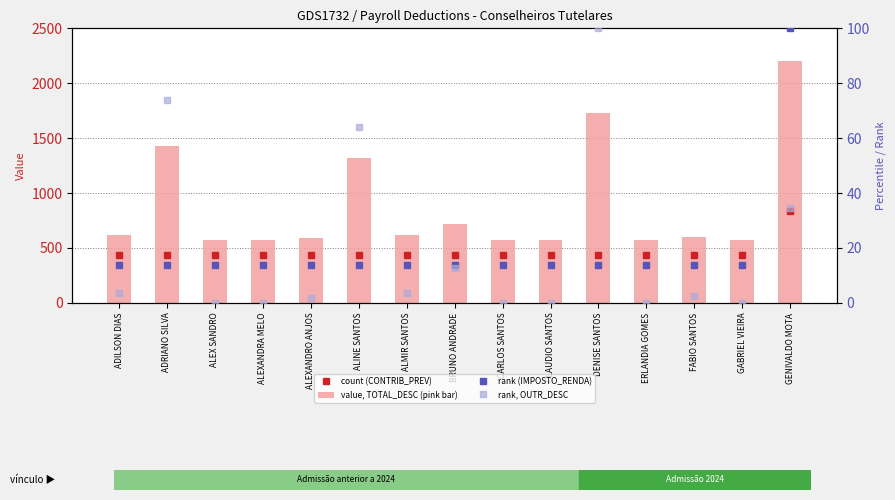

How many values in rank, OUTR_DESC are above zero?

9